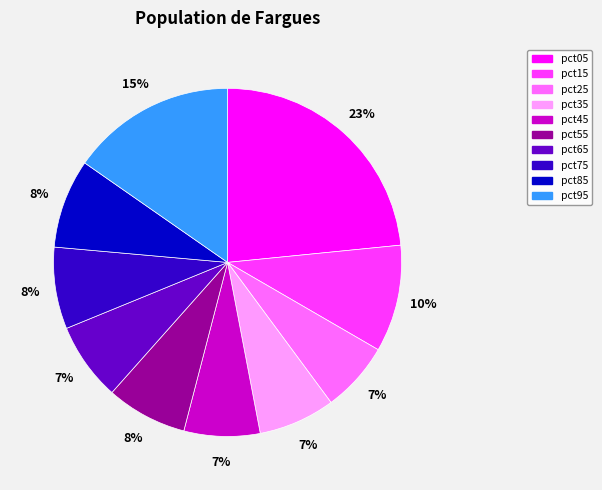

To the nearest percent, what is the average slice percentage?

10%